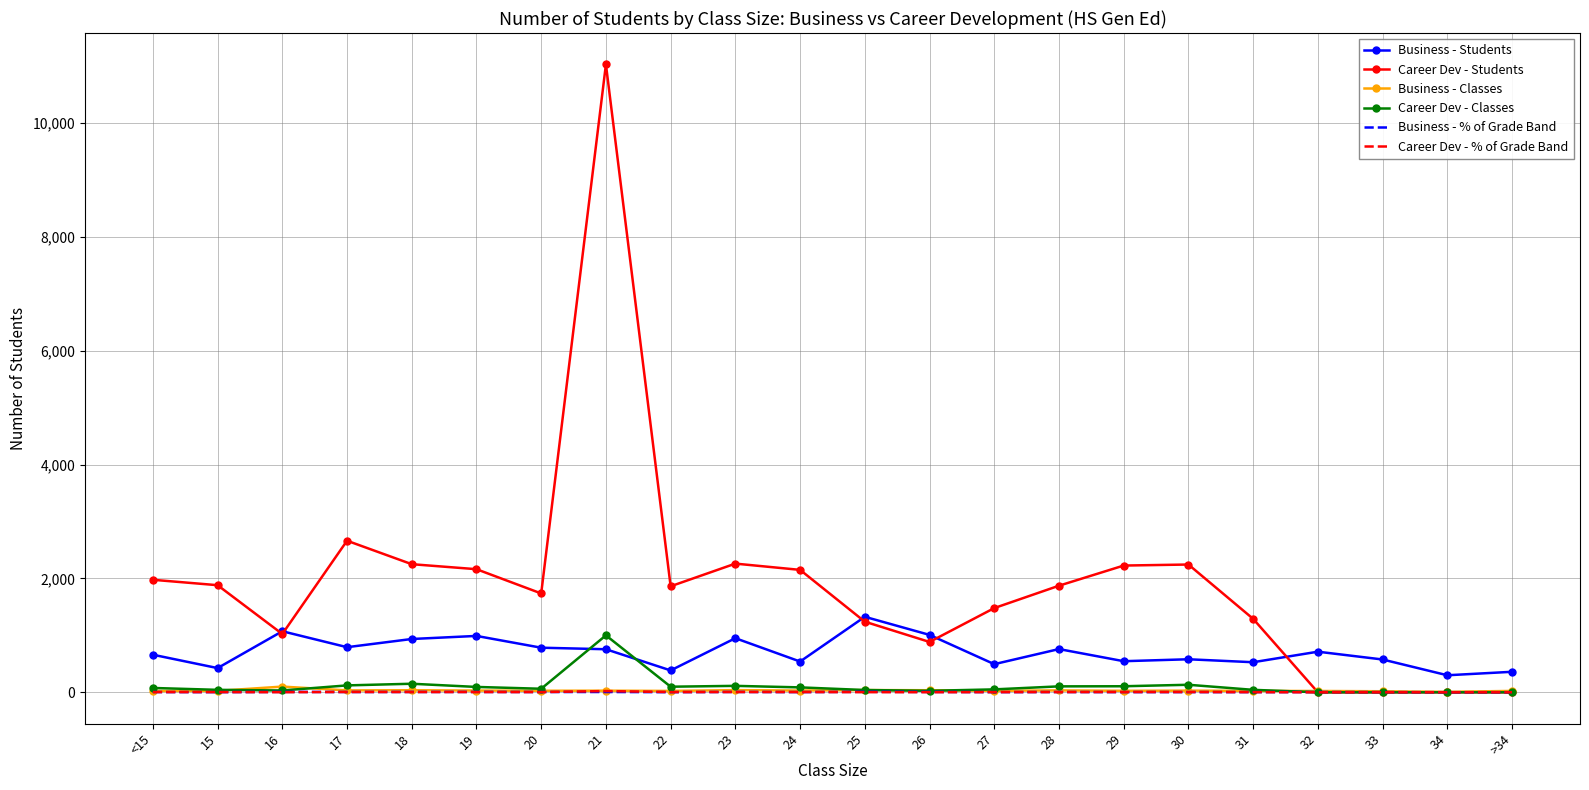

What is the lowest value of the Business - Students series?

299.0